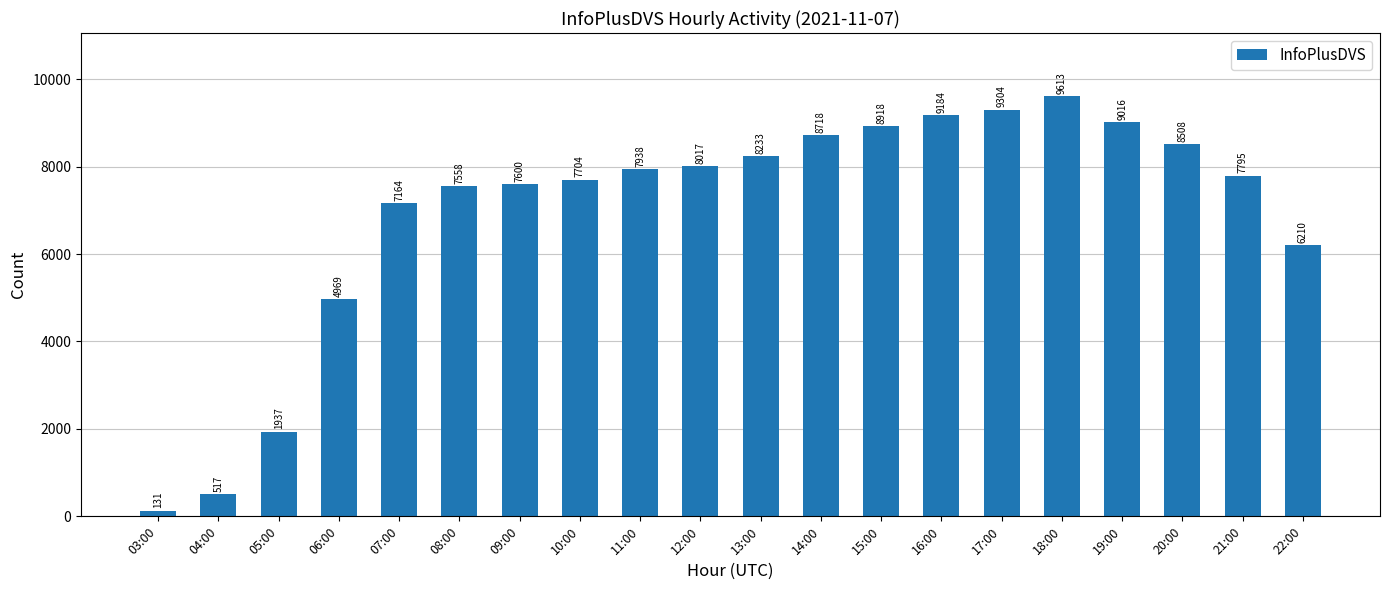

List the labels in order of value, smallest first.

03:00, 04:00, 05:00, 06:00, 22:00, 07:00, 08:00, 09:00, 10:00, 21:00, 11:00, 12:00, 13:00, 20:00, 14:00, 15:00, 19:00, 16:00, 17:00, 18:00